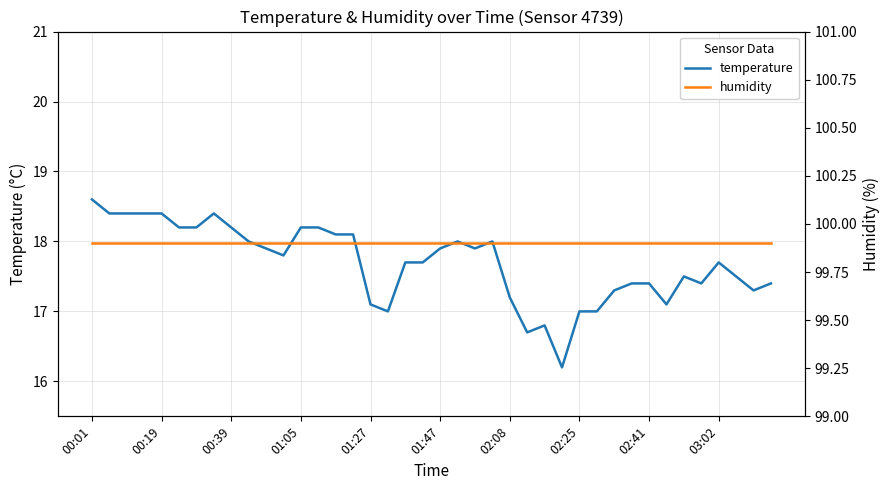

True or false: temperature has a value of 24.0 at 01:27.

False